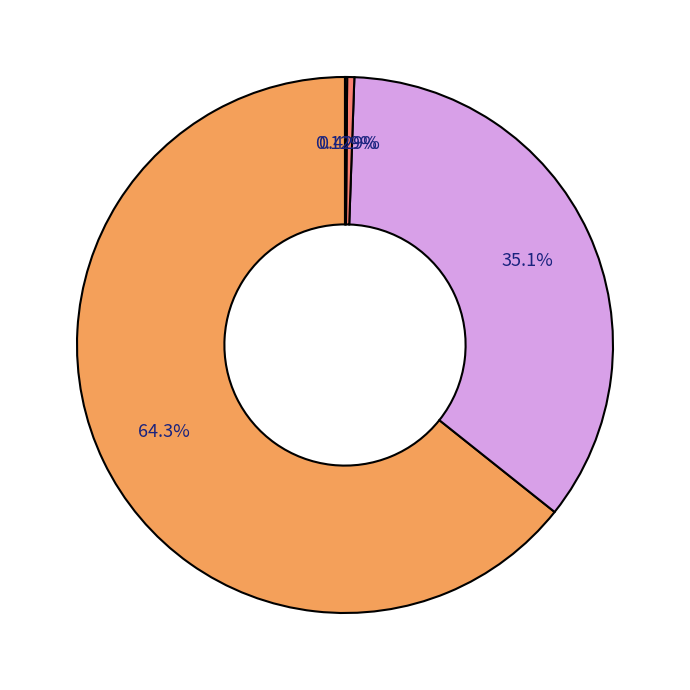

Which slice represents more than half of the pie?

Tổng vốn đầu tư